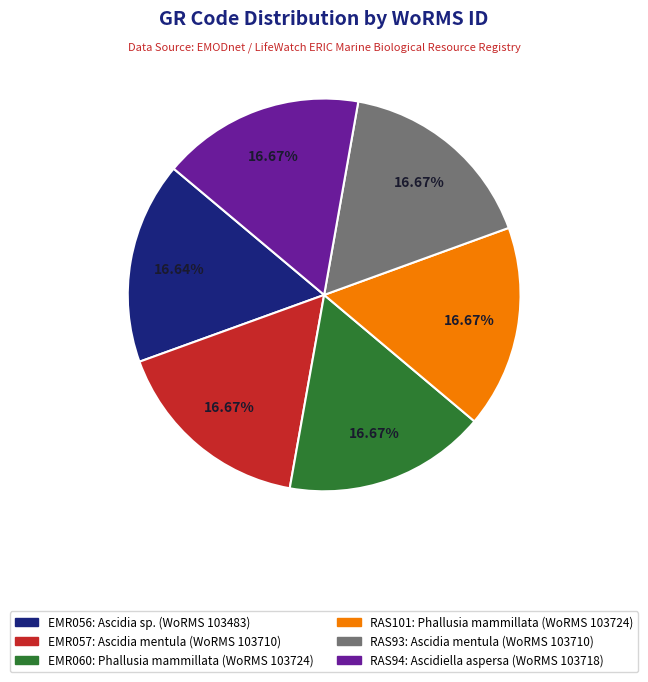

To the nearest percent, what is the combined percentage of RAS93 and RAS94?

33%